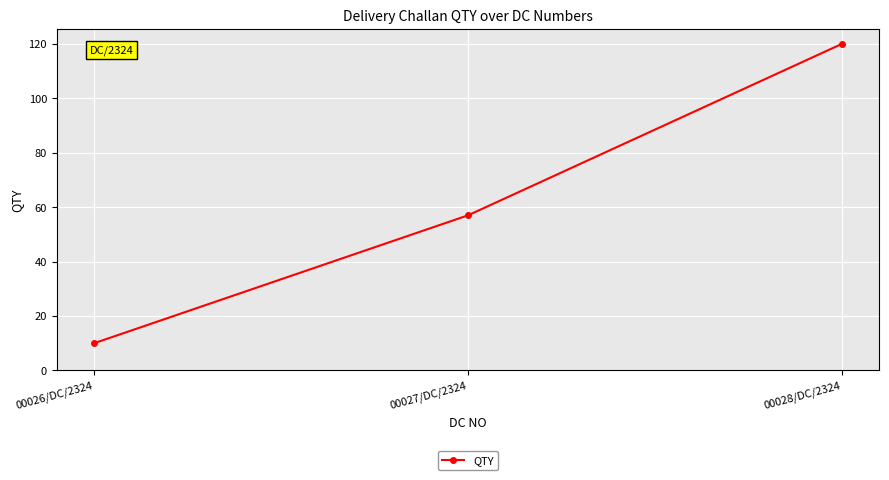

What value does the data have at 00026/DC/2324?

10